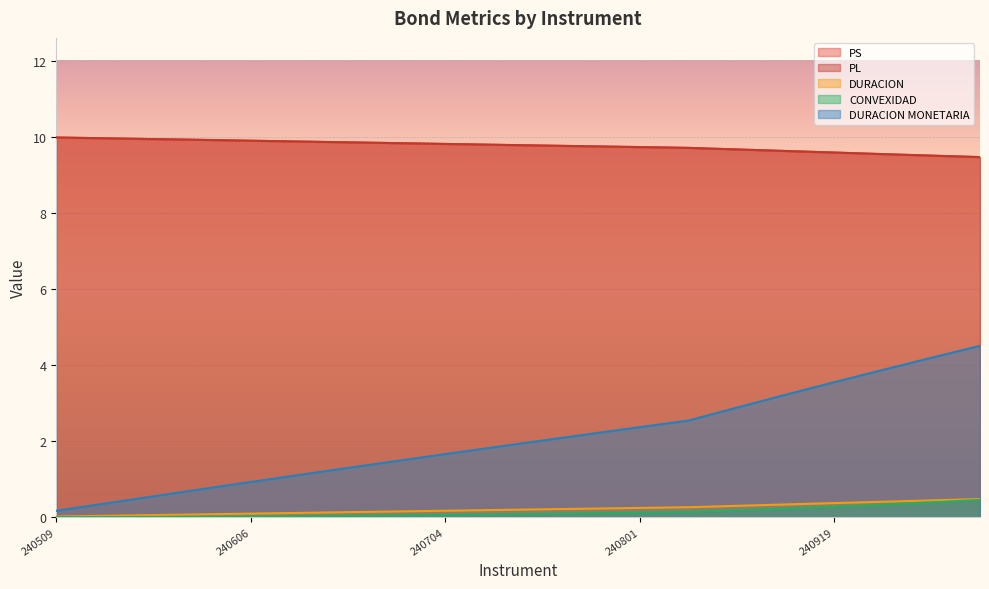

What is the difference between the maximum and minimum values in the PL series?

0.5